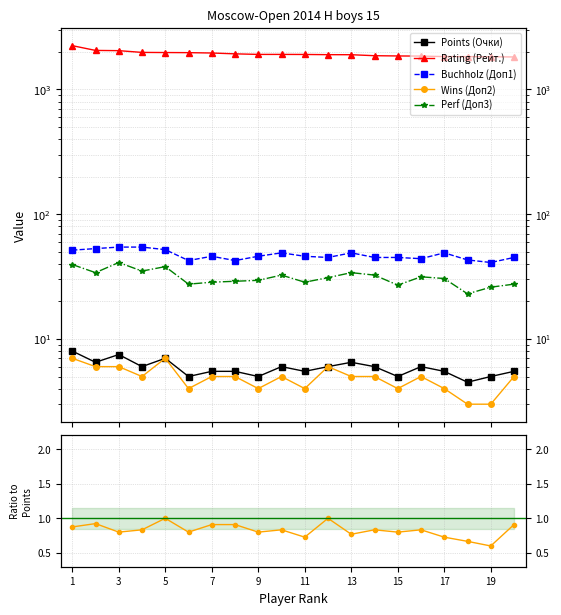

How many lines are shown in the chart?

5